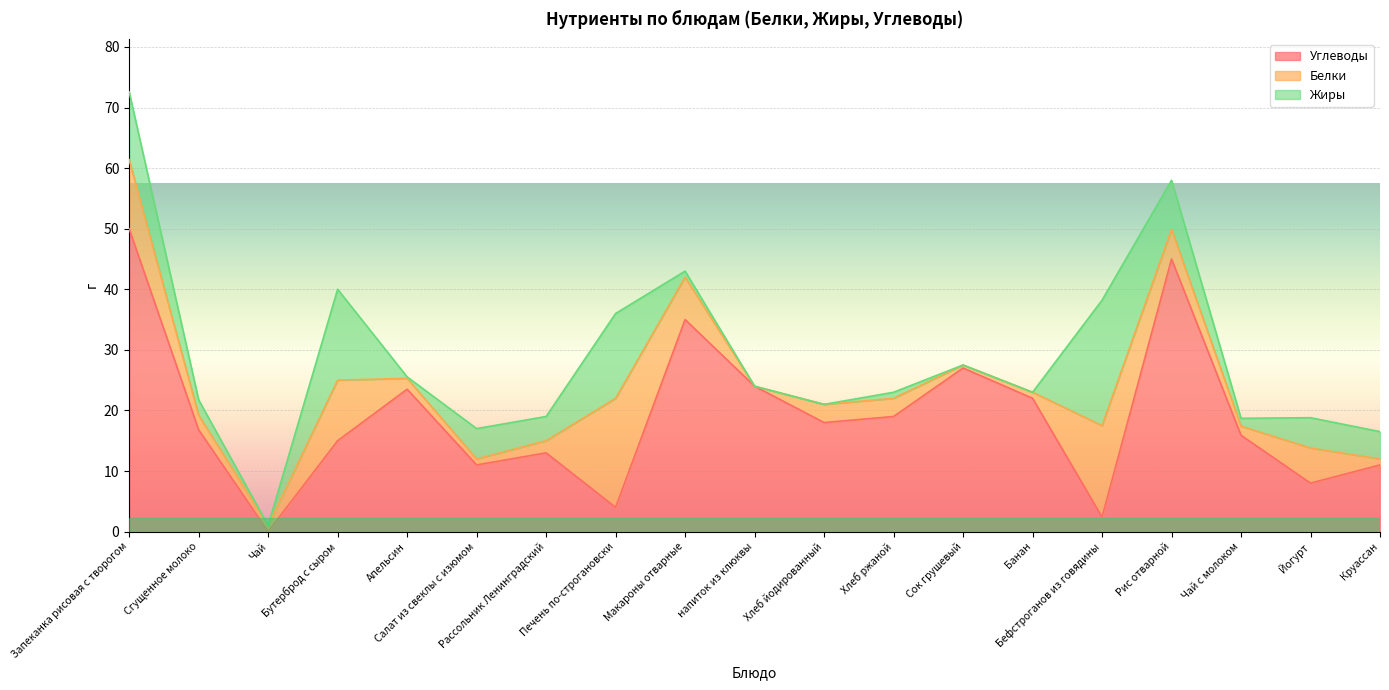

Where does the Жиры series first go above 2?

Запеканка рисовая с творогом